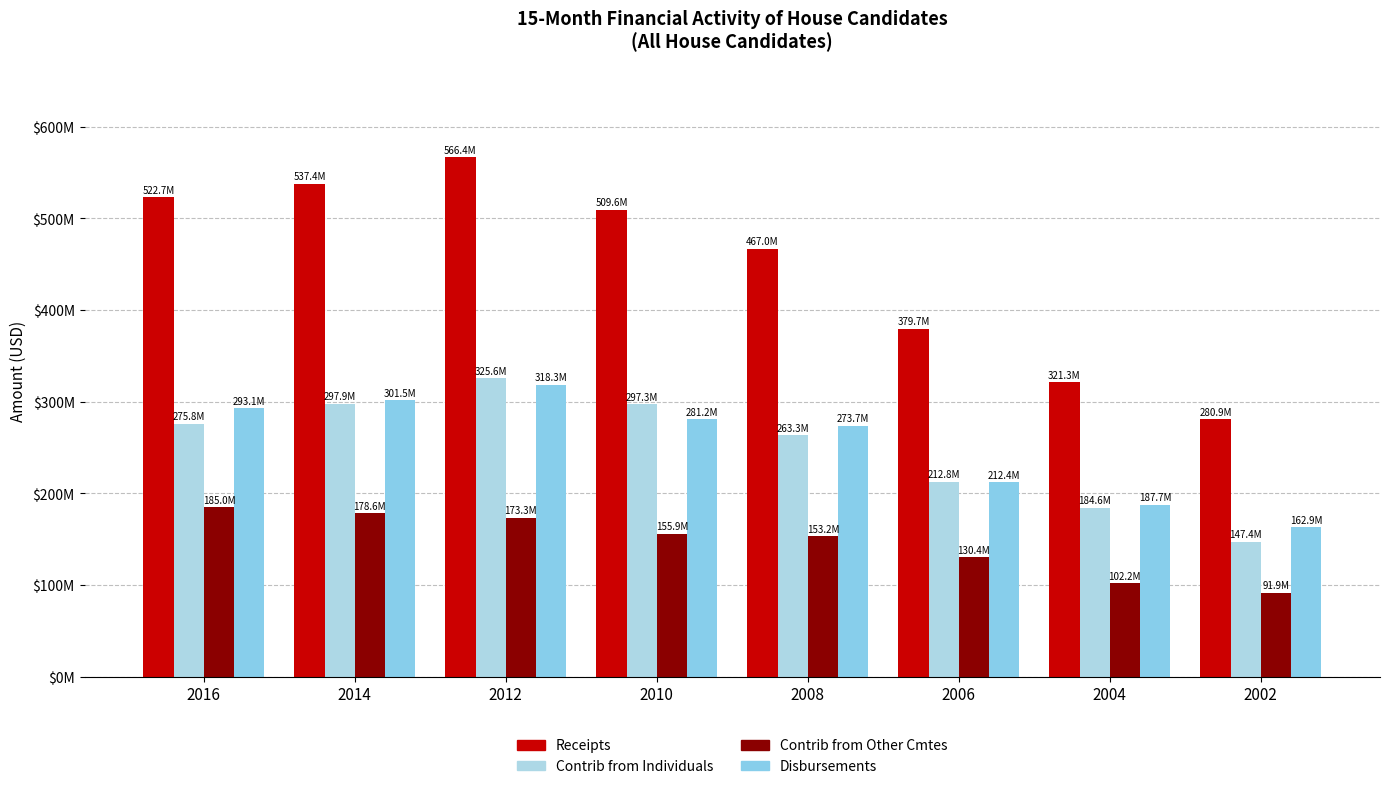

Reading left to right, extract all data points from this chart.

Receipts: 522745877.2	537386324.0	566371030.0	509572747.3	466974188.1	379681396.5	321348360.8	280895030.9
Contrib from Individuals: 275845083.2	297944089.4	325616469.2	297347418.3	263303989.0	212805457.1	184646098.2	147358445.0
Contrib from Other Cmtes: 185026752.9	178634430.2	173342227.8	155866976.6	153150711.1	130391548.5	102243617.5	91913484.9
Disbursements: 293119001.9	301518528.8	318253413.4	281155004.6	273739788.8	212408766.9	187724979.1	162949169.1